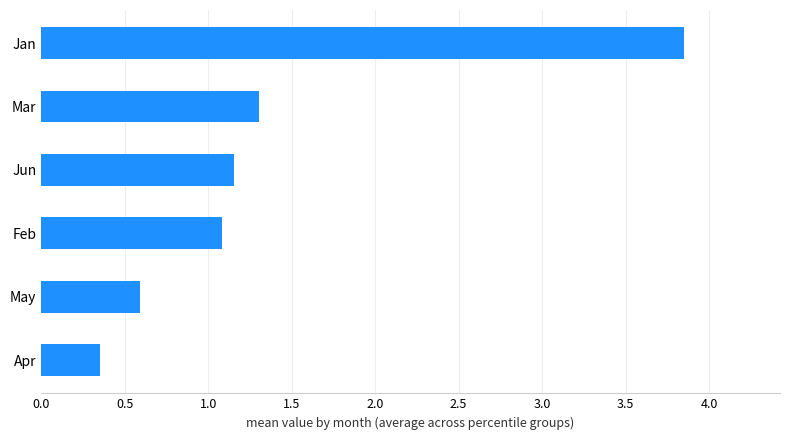

List the labels in order of value, smallest first.

Apr, May, Feb, Jun, Mar, Jan